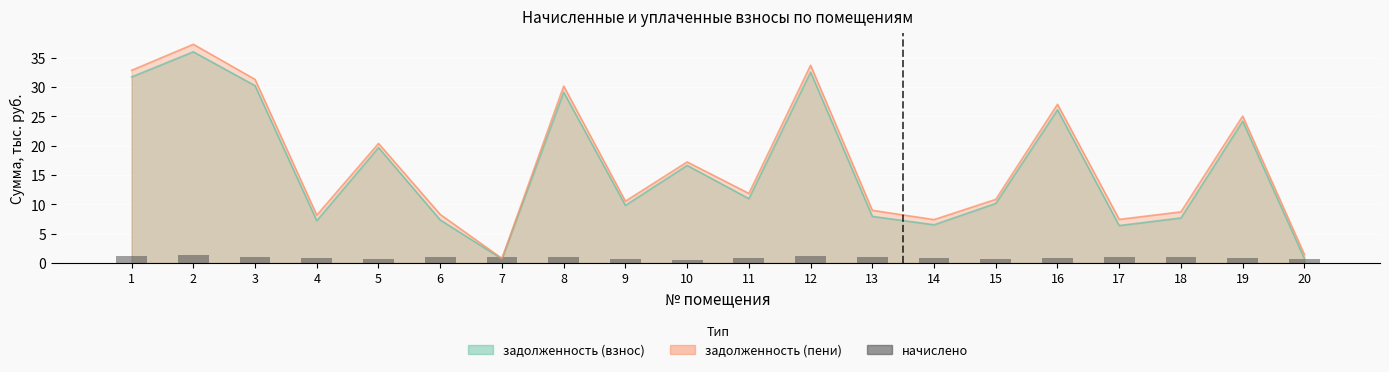

Reading left to right, what are all the values shown in this chart?

1.1	1.3	1.1	0.9	0.7	0.9	1.1	1.0	0.7	0.6	0.9	1.2	1.0	0.9	0.7	0.9	1.1	1.0	0.9	0.7